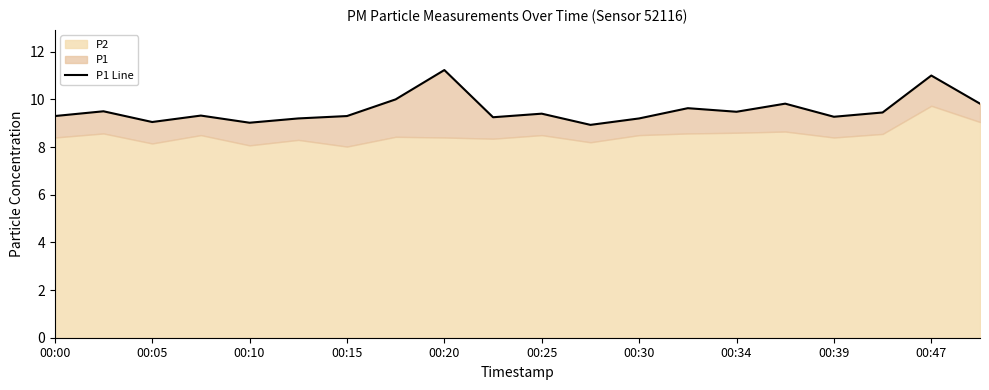

How many points are lower than both their immediate neighbors (excluding endpoints)?

6